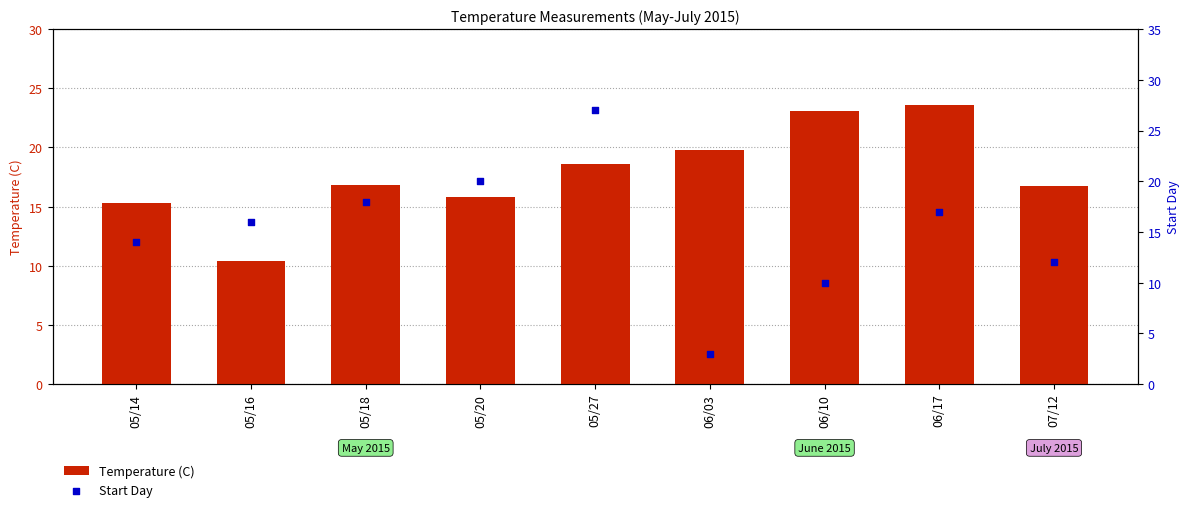

Which series has the largest total across all categories?

Temperature (C)